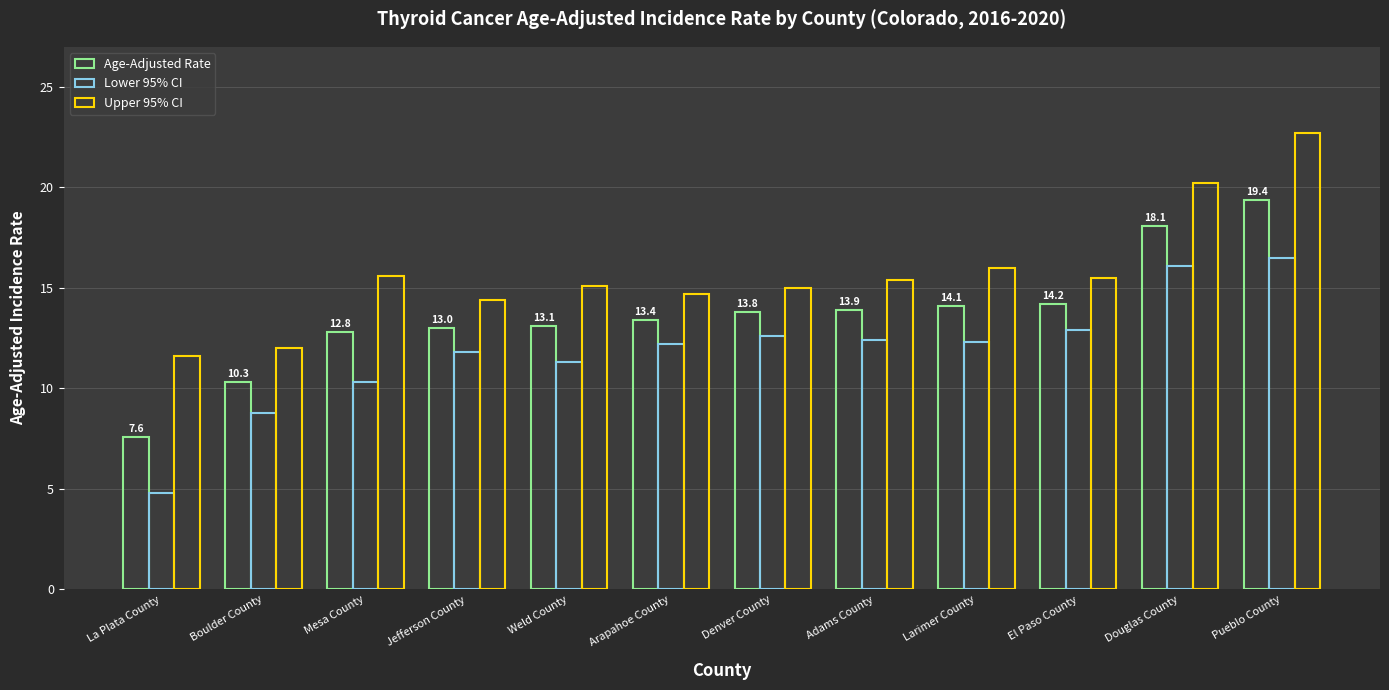

What is the value of the Age-Adjusted Rate bar at the 10th from the left?

14.2